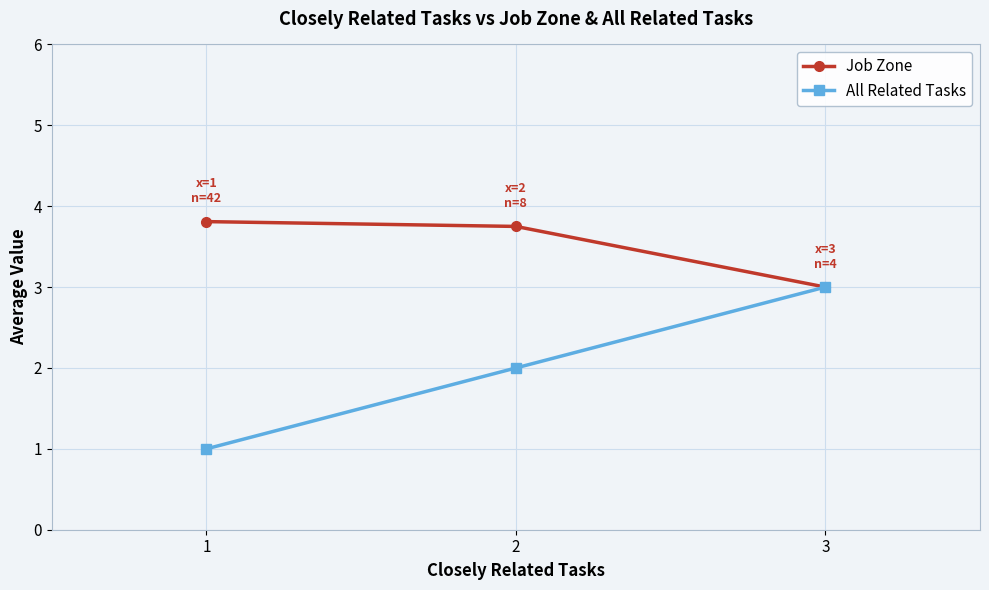

Between 1 and 2, which series saw the biggest shift?

All Related Tasks